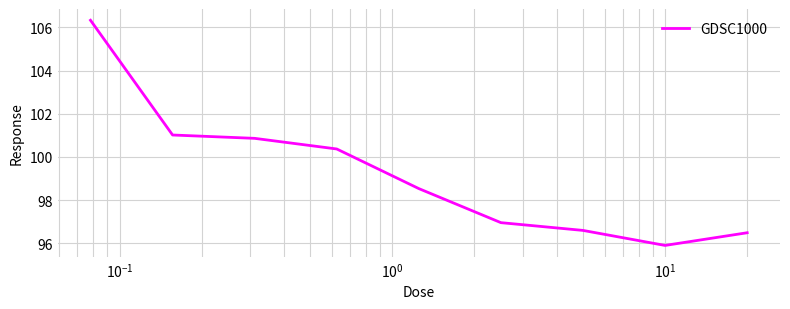

What is the greatest value displayed?

106.3